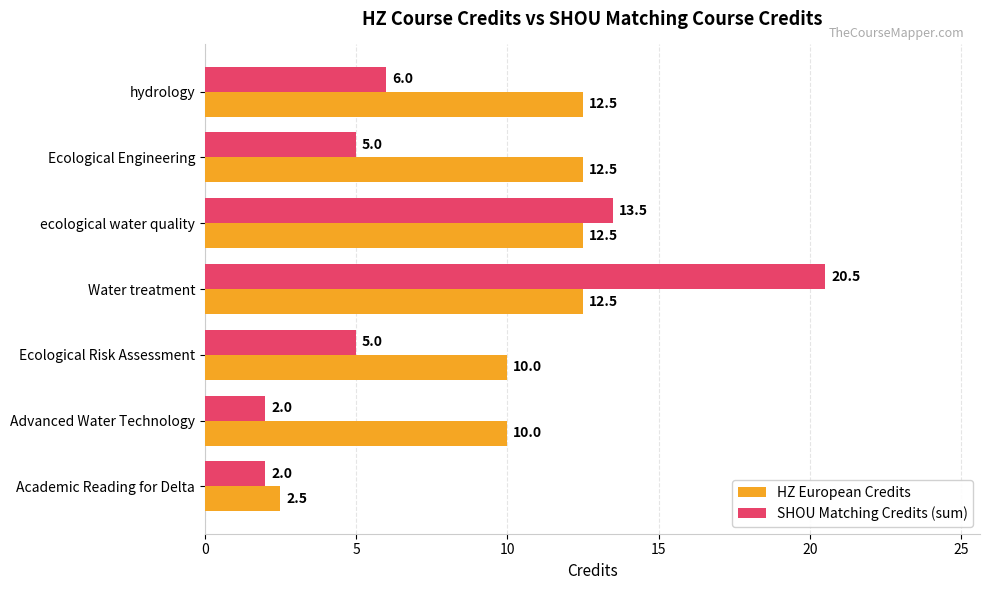

Count the number of categories in the chart.

7